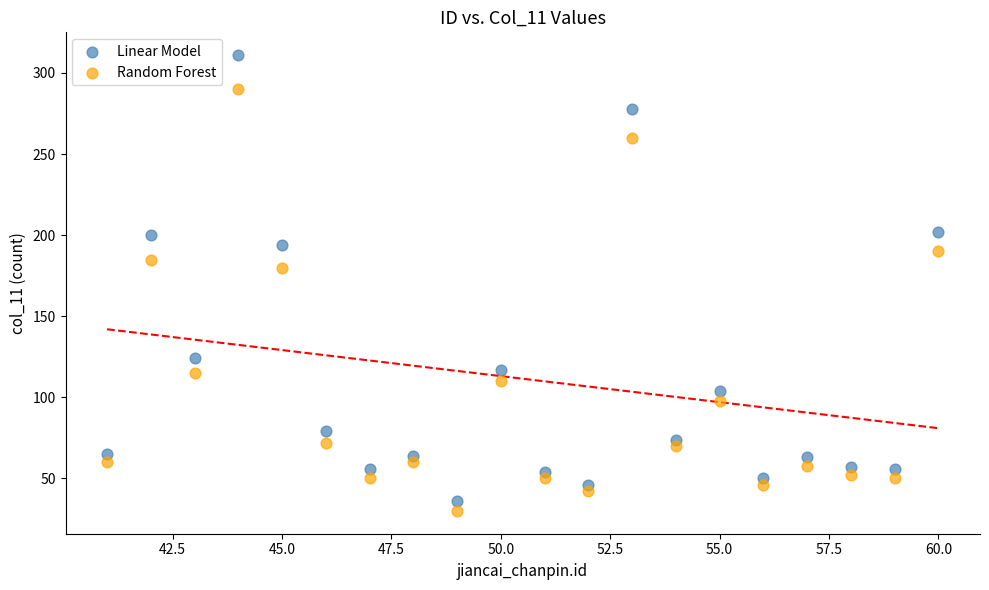

In the Linear Model series, what Y value is closest to 173?

194